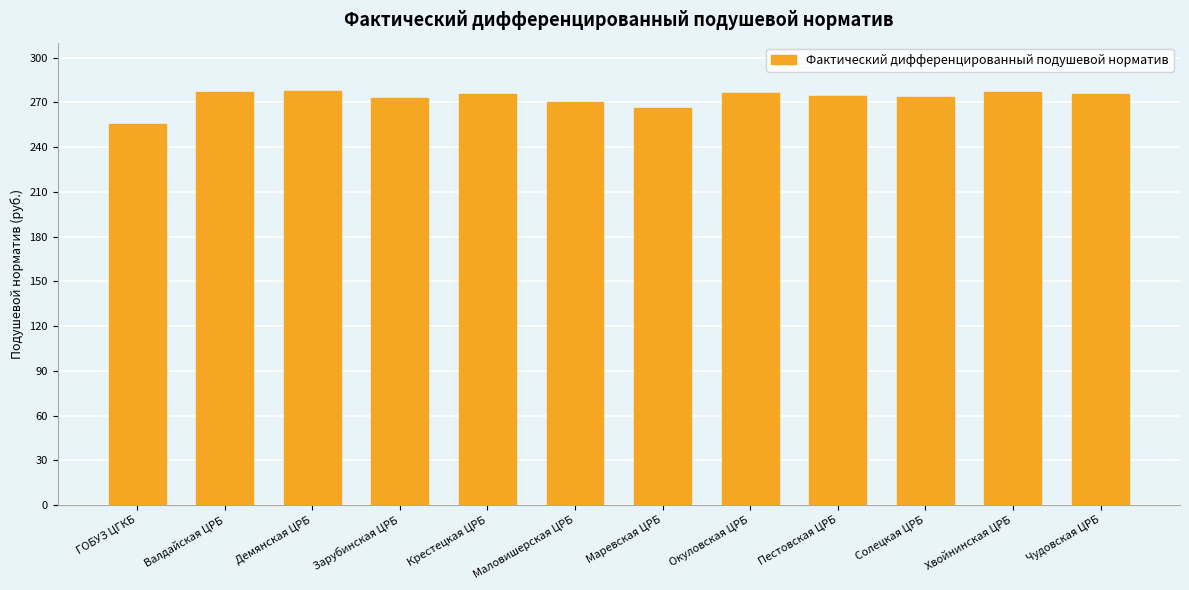

Which label corresponds to the smallest value in the chart?

ГОБУЗ ЦГКБ